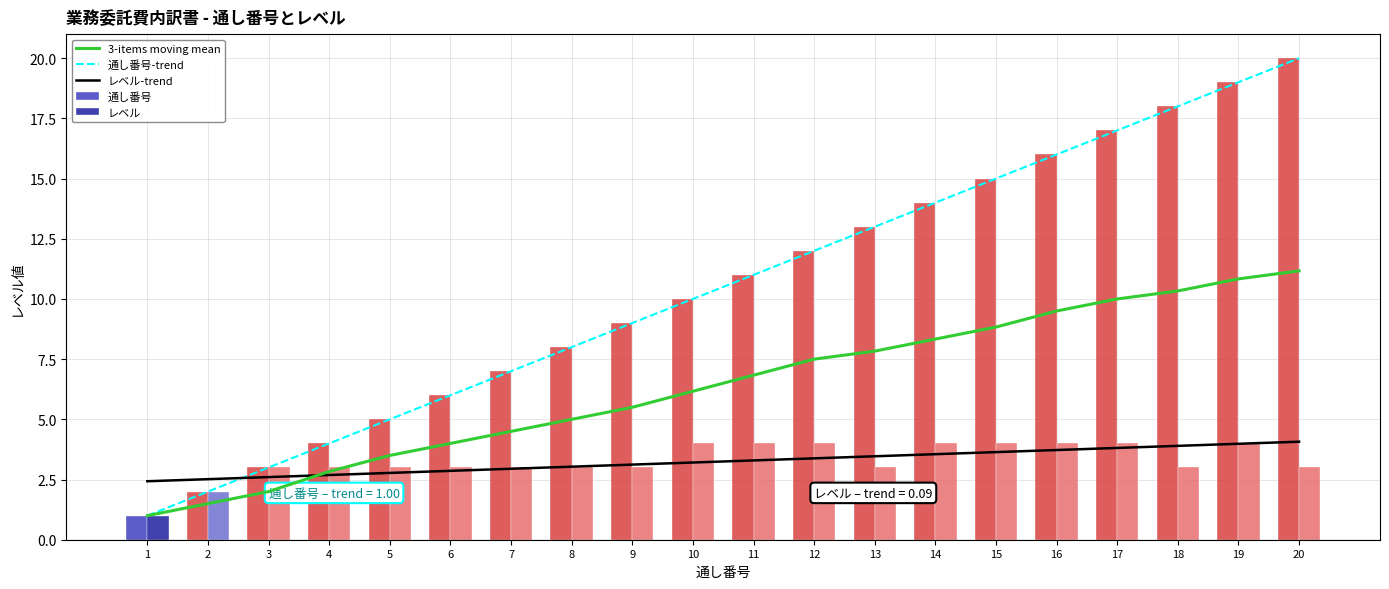

Rank the categories by レベル-trend value from lowest to highest.

1, 2, 3, 4, 5, 6, 7, 8, 9, 10, 11, 12, 13, 14, 15, 16, 17, 18, 19, 20